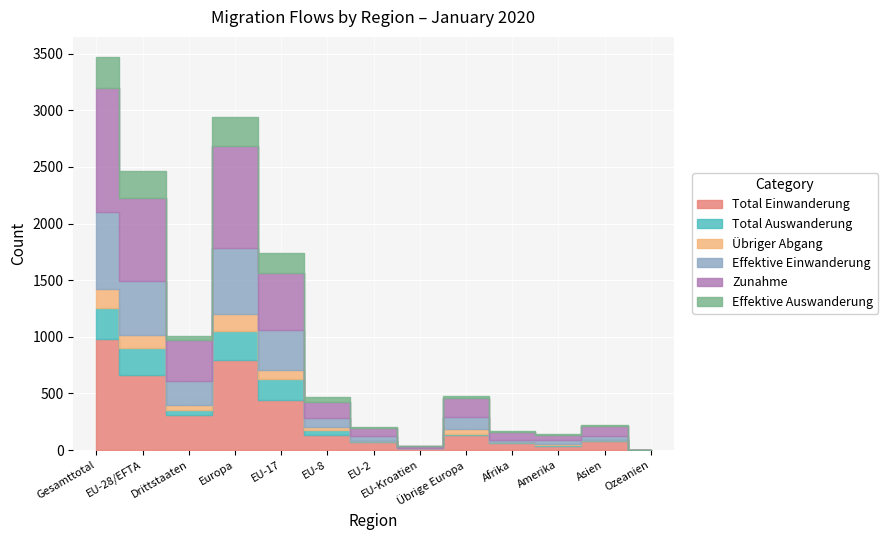

What is the difference between the Total Auswanderung values at EU-Kroatien and EU-8?

42